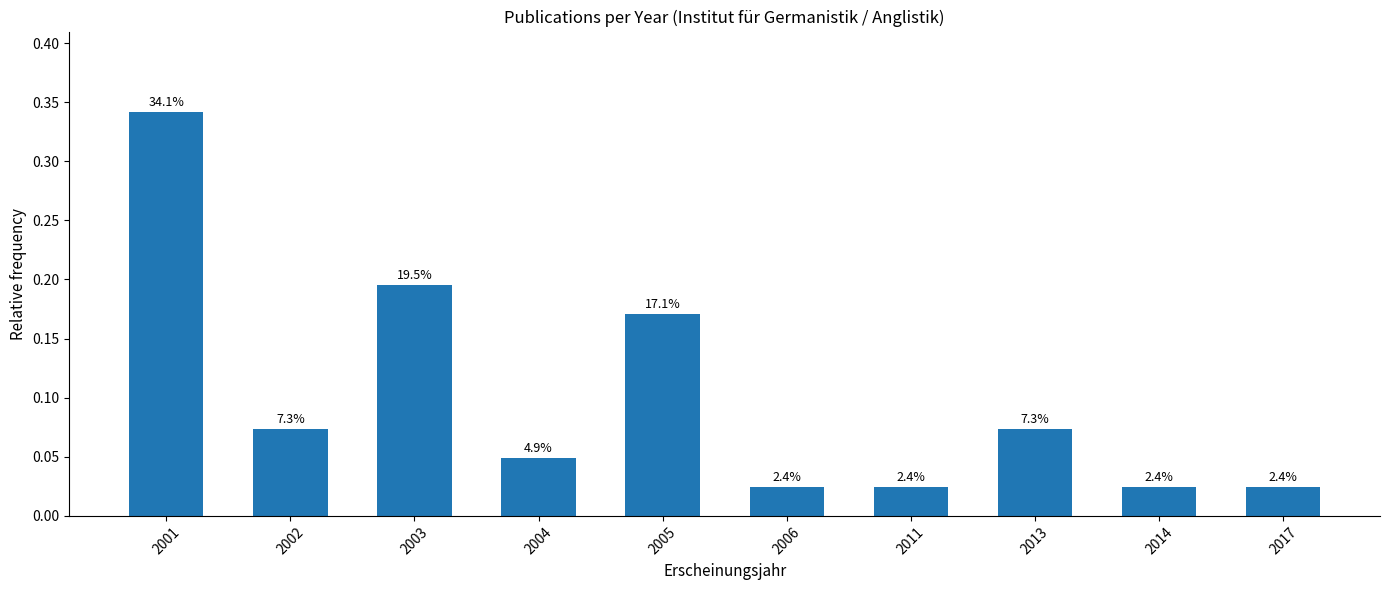

Between 2013 and 2011, which is larger?

2013